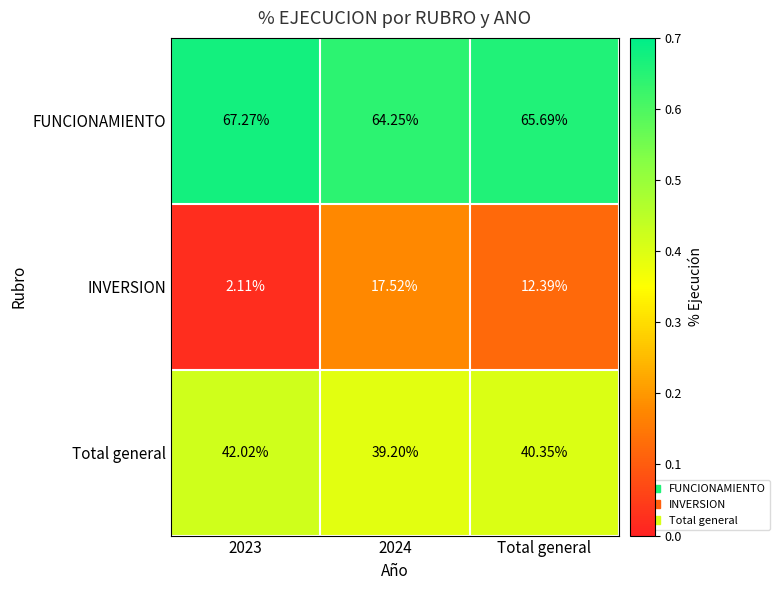

Which series has the widest spread of values?

INVERSION